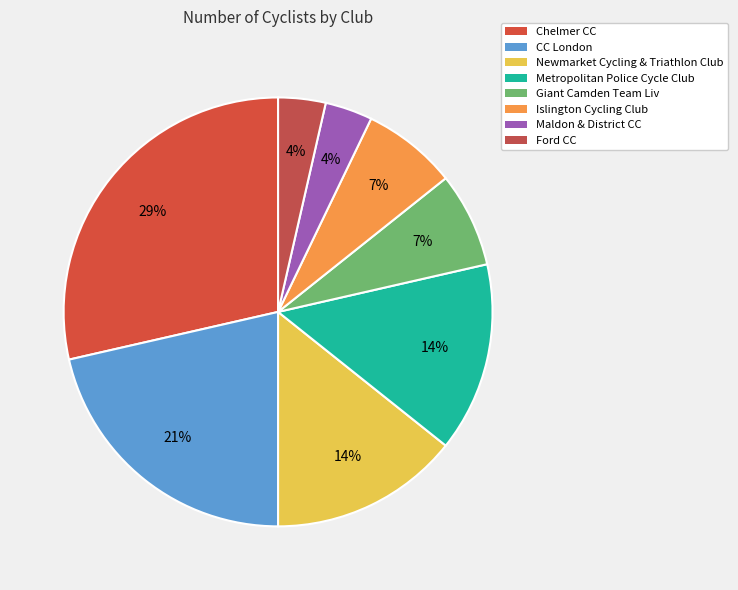

To the nearest percent, what is the combined percentage of Islington Cycling Club and Metropolitan Police Cycle Club?

21%